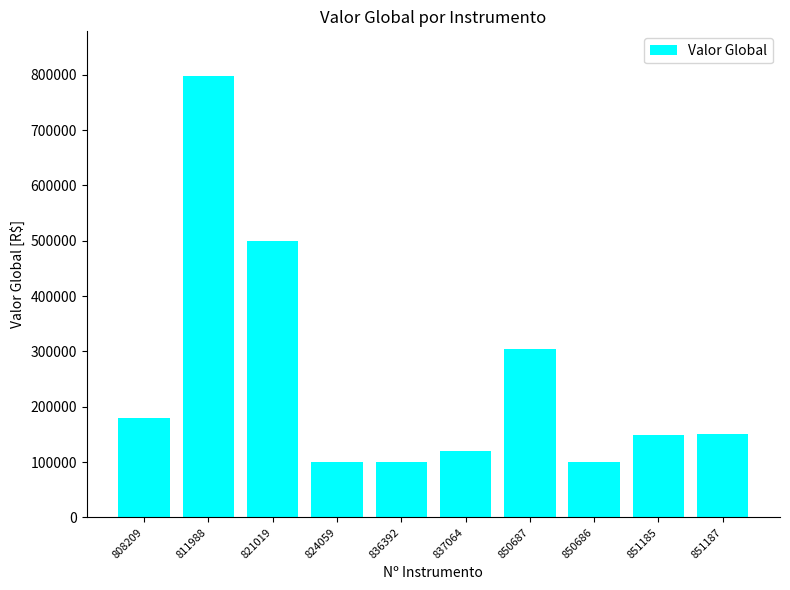

What position from the right is 851187?

1